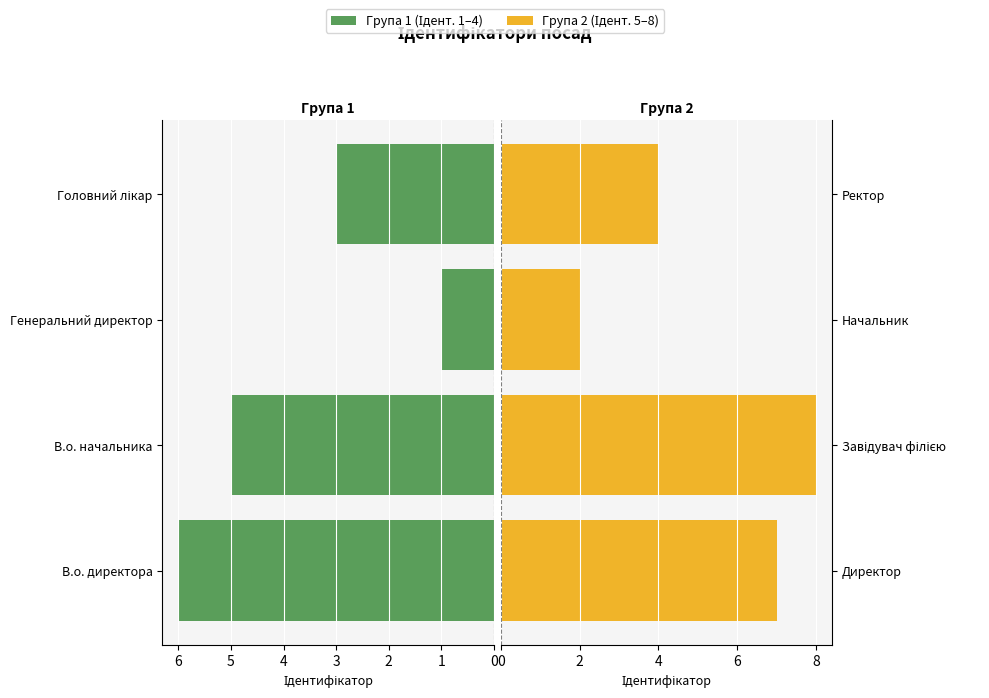

What is the difference between the maximum and second lowest values in the Група 1 (Ідент. 1–4) series?

3